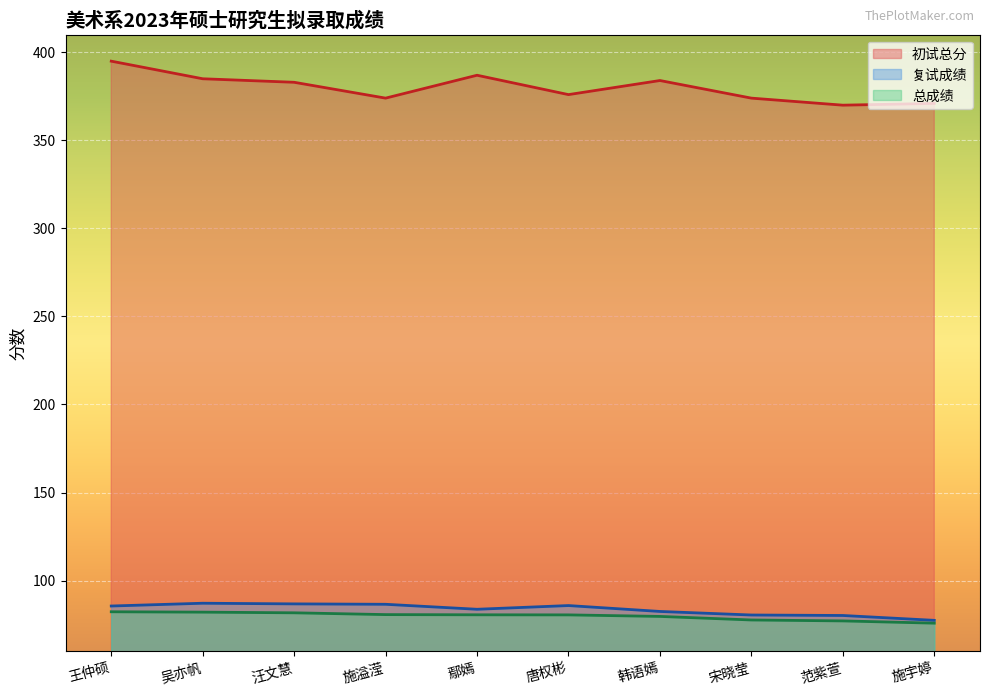

What is the difference between the 初试总分 values at 宋晓莹 and 鄢嫣?

13.0